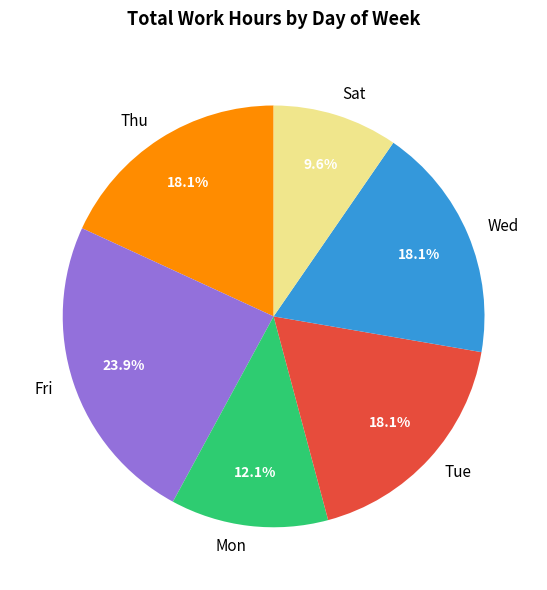

To the nearest percent, what is the difference between the largest and smallest slice percentages?

14%